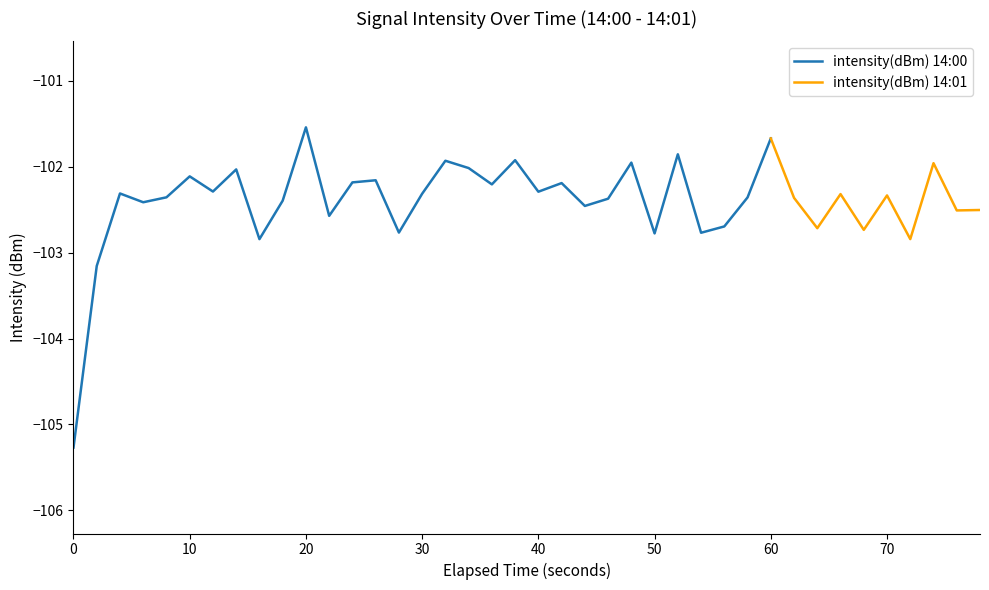

Rank the categories by value from lowest to highest.

0, 1, 8, 36, 25, 27, 14, 34, 32, 28, 11, 38, 39, 22, 3, 9, 23, 31, 29, 4, 35, 33, 15, 2, 20, 6, 18, 21, 12, 13, 5, 7, 17, 37, 24, 16, 19, 26, 30, 10